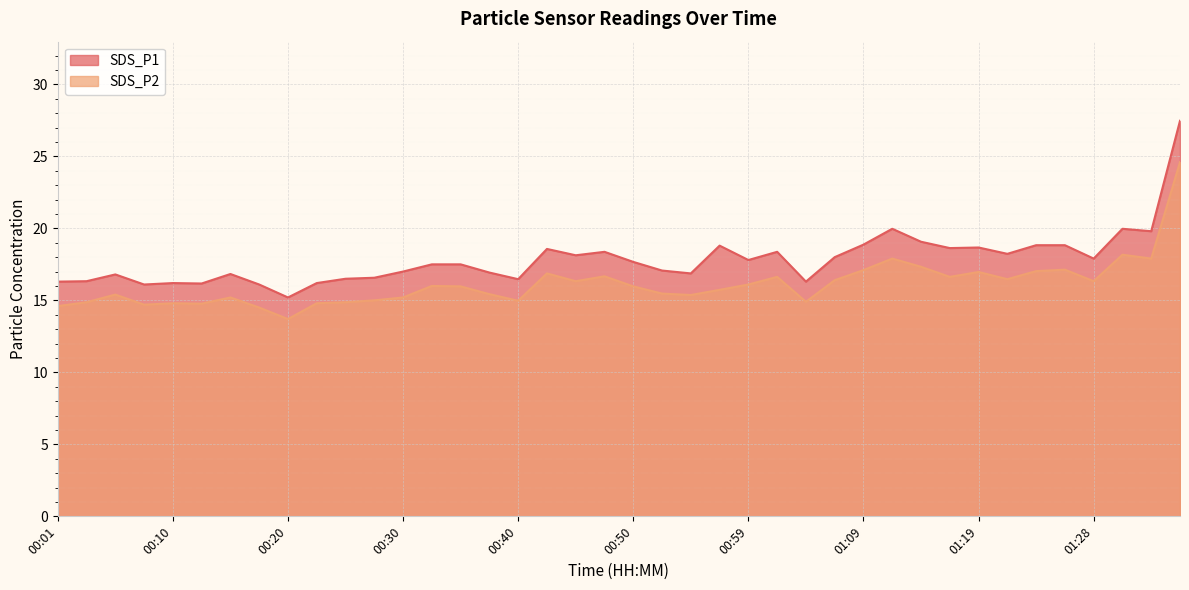

What is the average value of the SDS_P2 series?

16.1